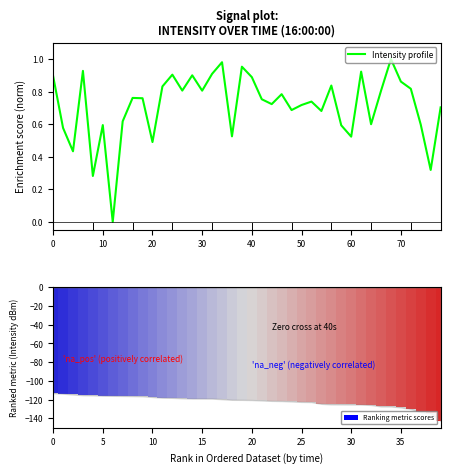

Is it true that Intensity profile equals 0.8 at 30?

True